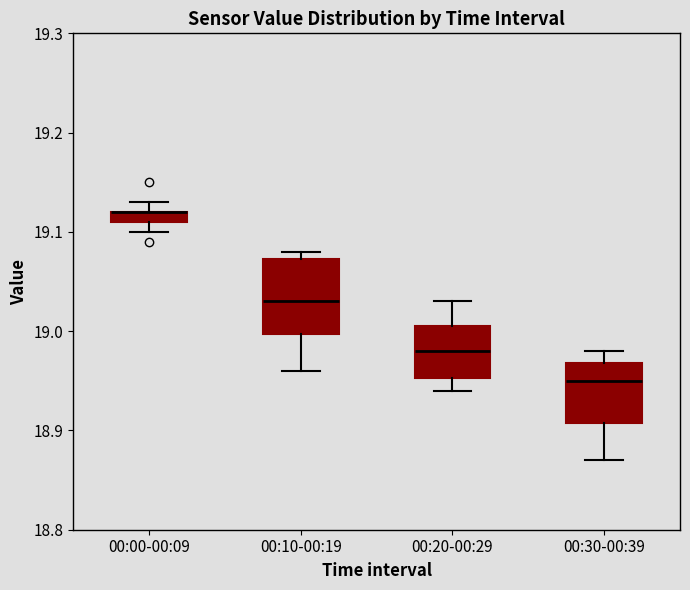

Where is the upper edge of the box for 00:20-00:29 on the y-axis? The values are not printed on the chart, so give them approximately, as read against the axis.

19.01